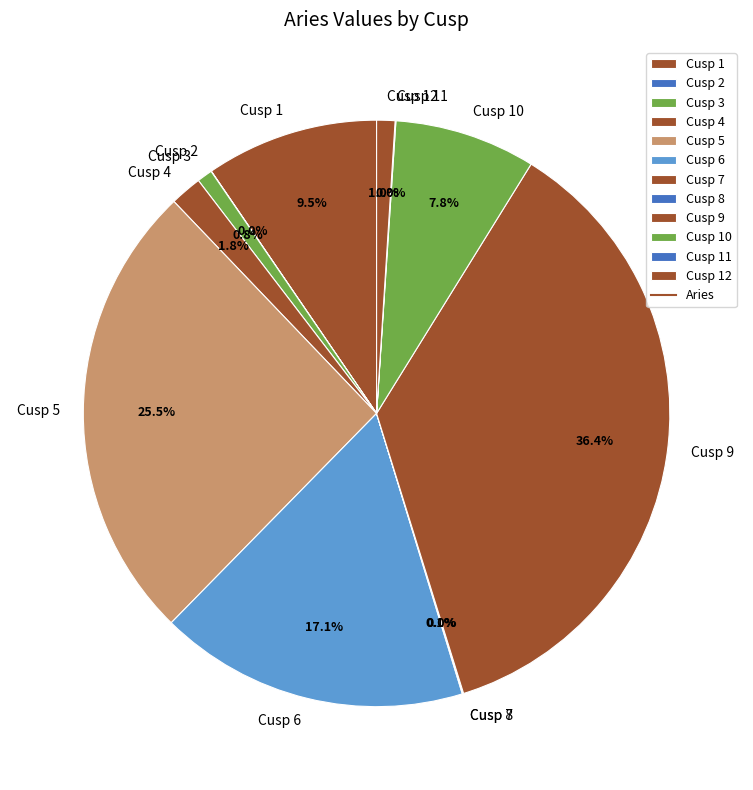

Which slice is the largest?

Cusp 9